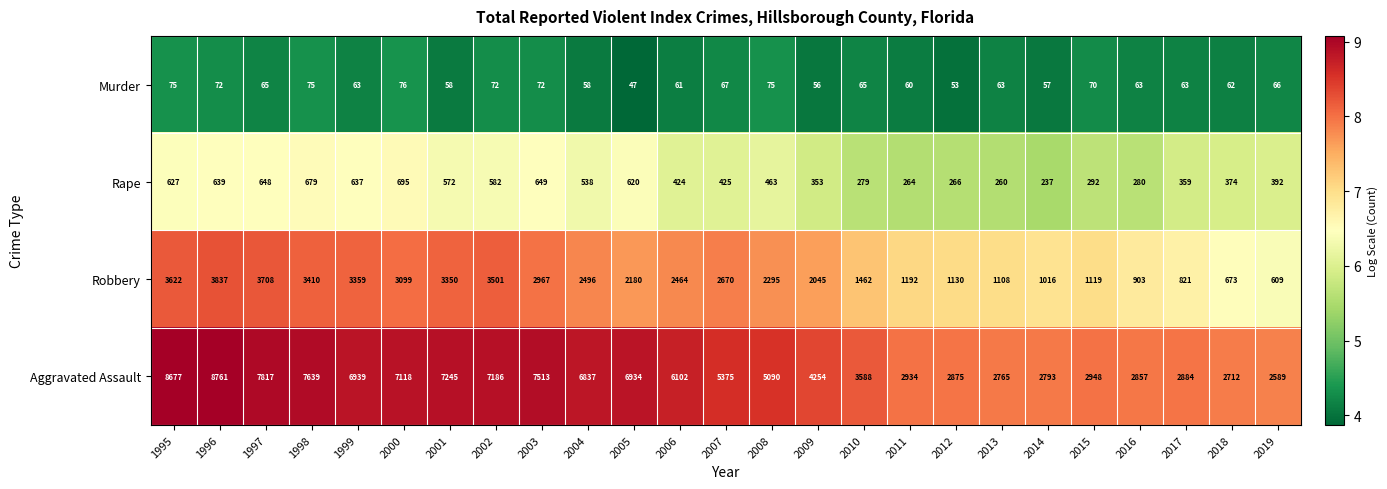

Is it true that Rape equals 266 at 2012?

True